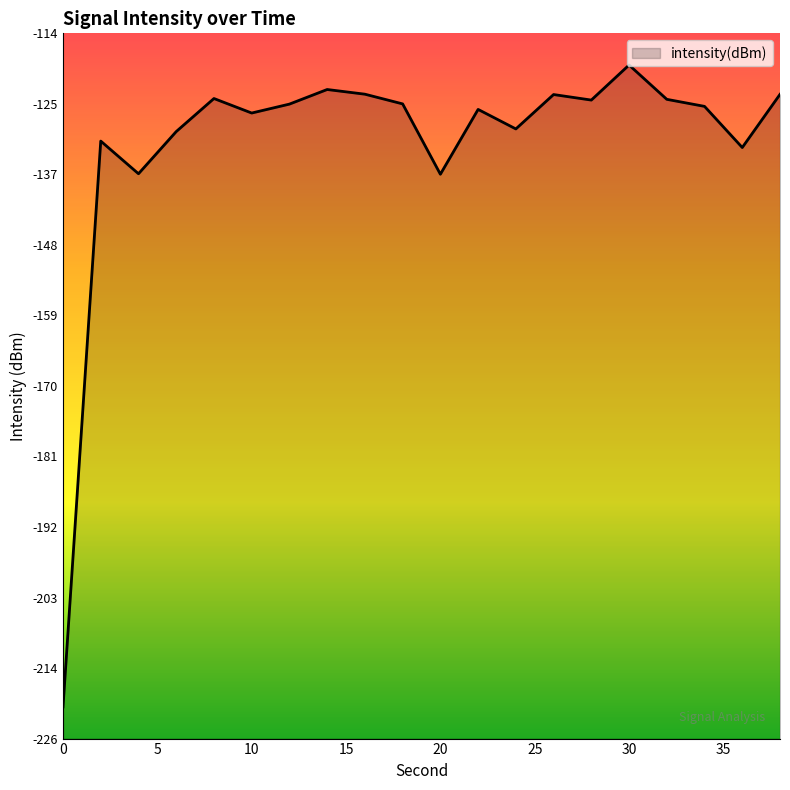

How many lines are shown in the chart?

1